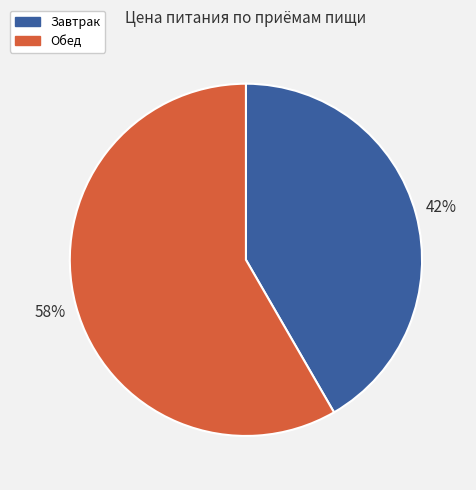

Is the sum of Завтрак and Обед greater than half?

Yes